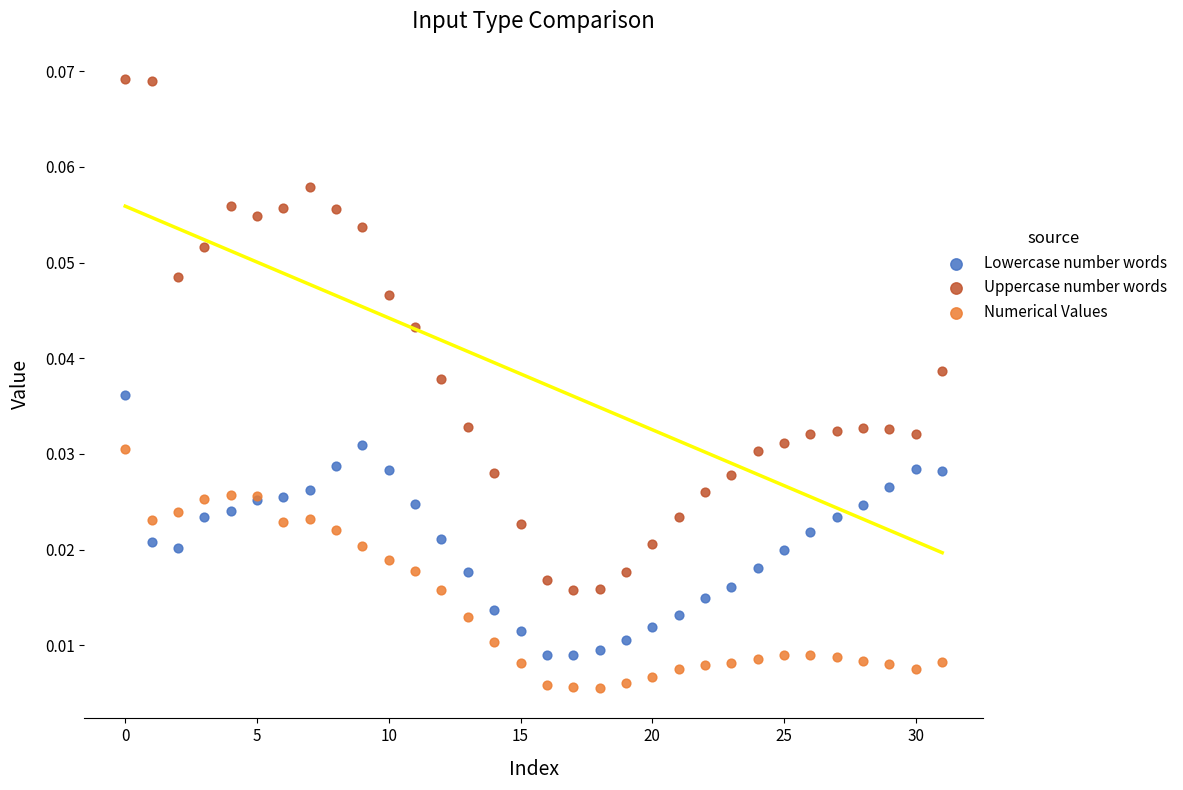

What are all the series names shown in the legend?

Lowercase number words, Uppercase number words, Numerical Values